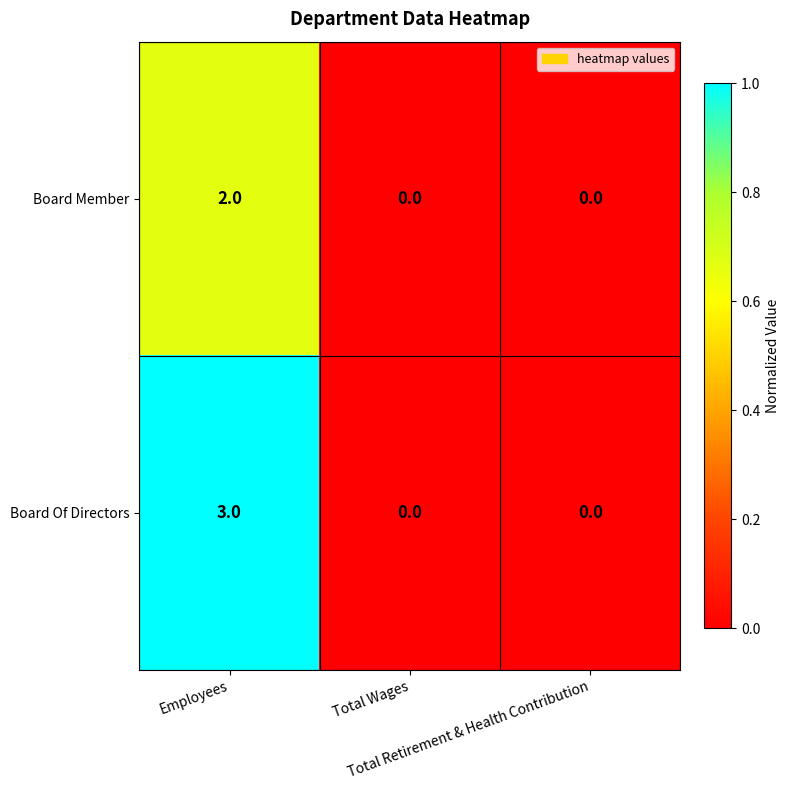

Which series has the largest total across all categories?

Board Of Directors